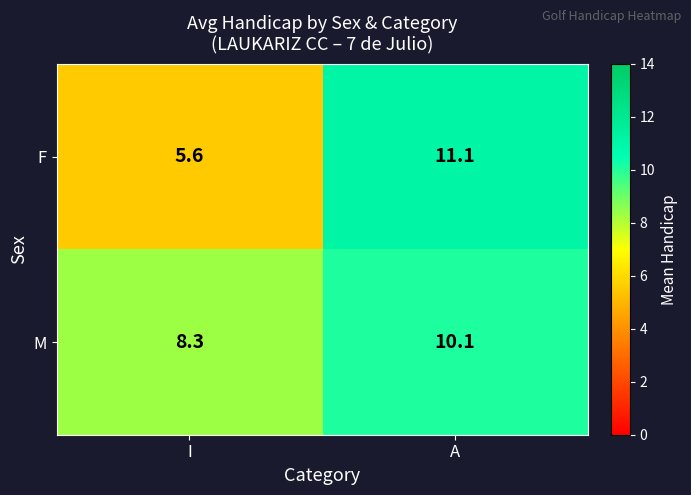

What is the sum of the M values at I and A?

18.4